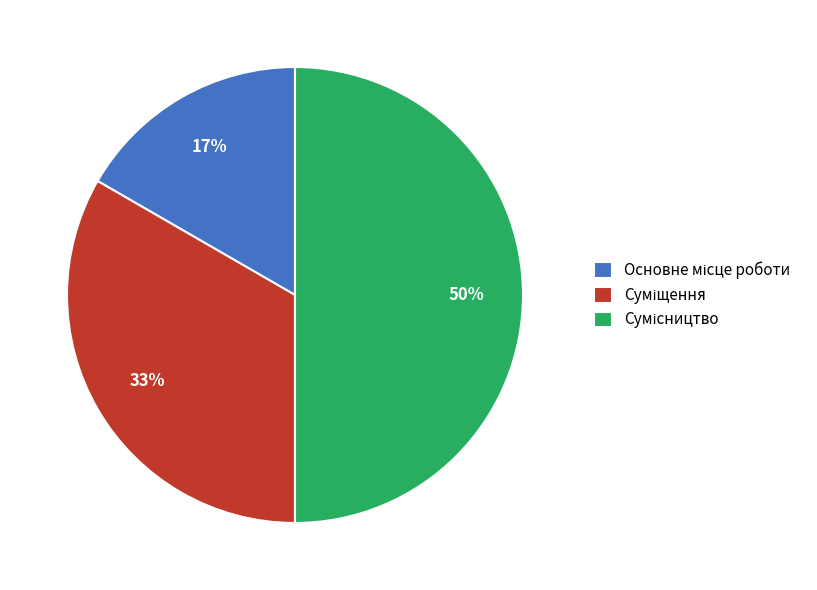

To the nearest percent, what is the average slice percentage?

33%